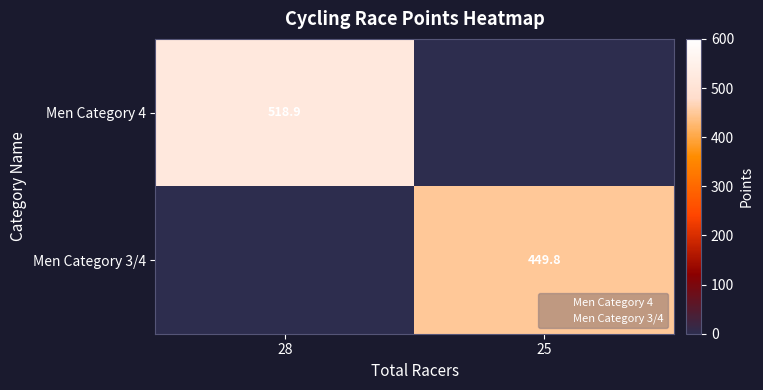

How many distinct data groups are displayed?

2